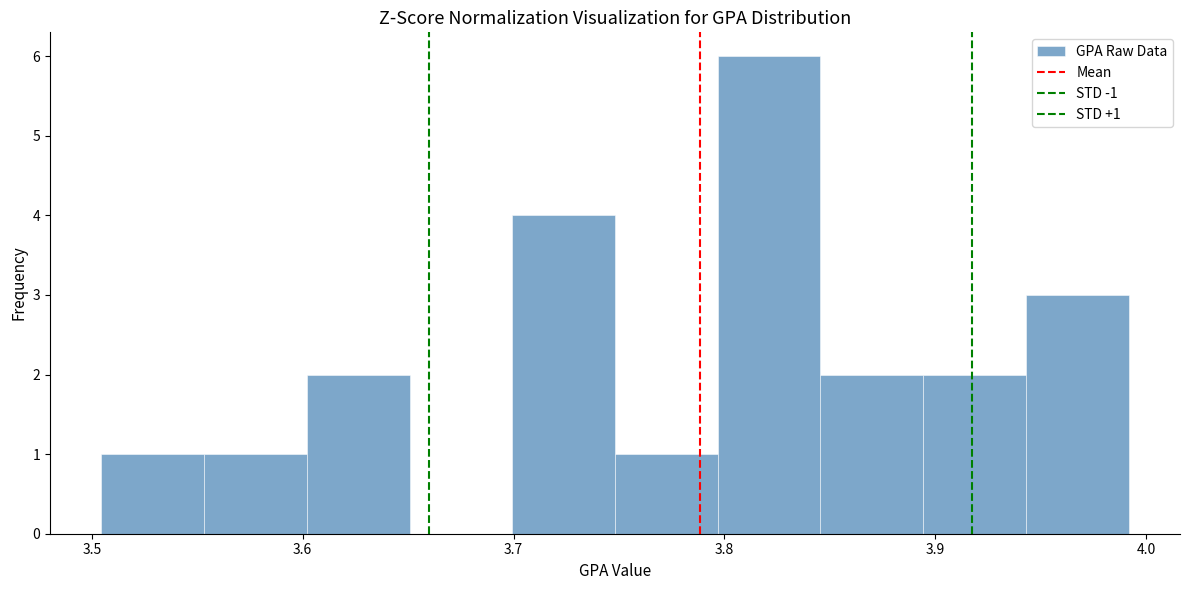

Over which range of the x-axis is the bar tallest?

3.80 to 3.85